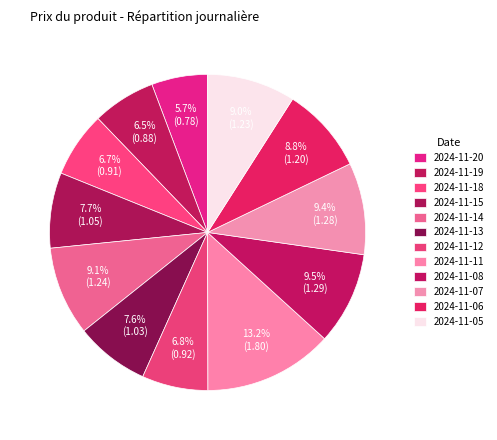

How many segments does this pie chart have?

12